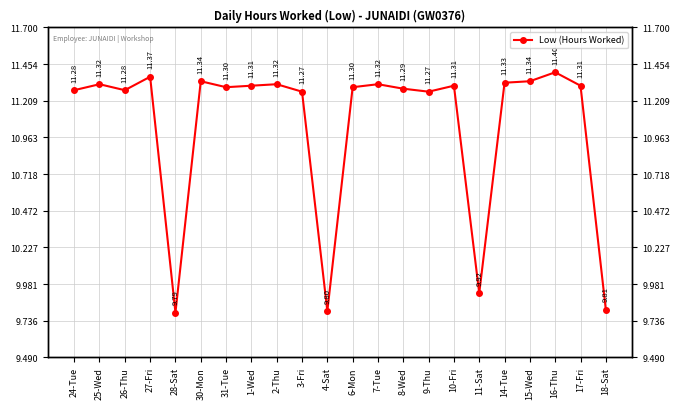

Is it true that the value at 18-Sat is 5.5?

False